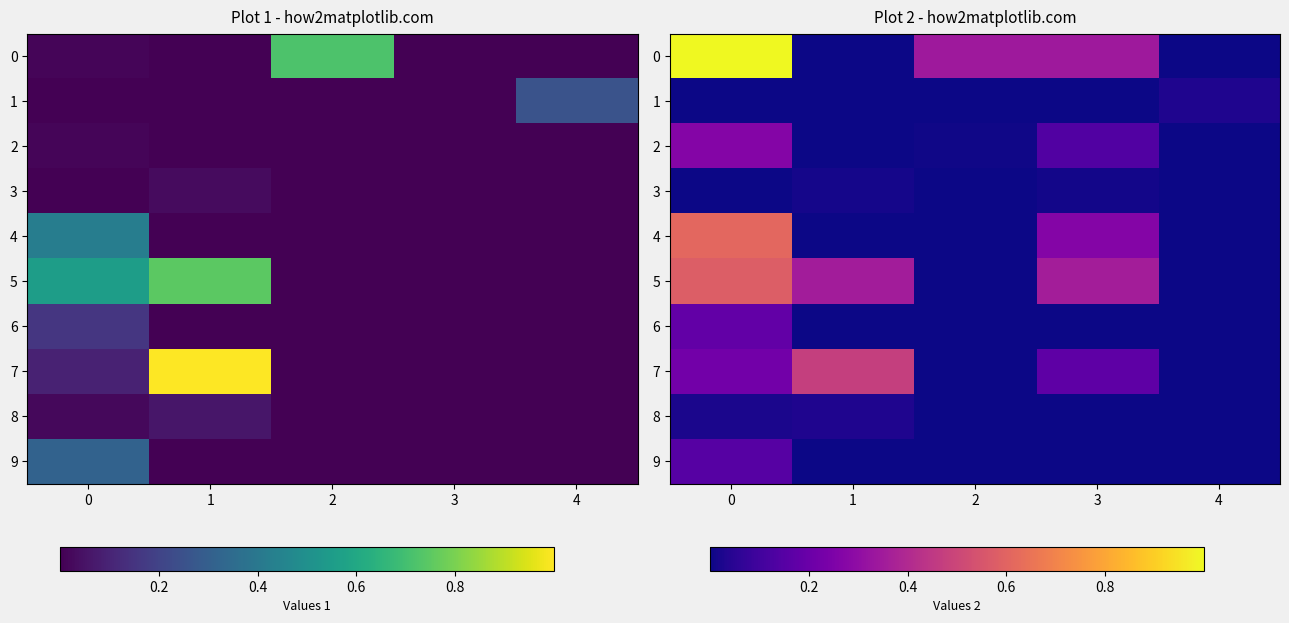

The row_6 series shows 0.1 at 1. True or false?

False